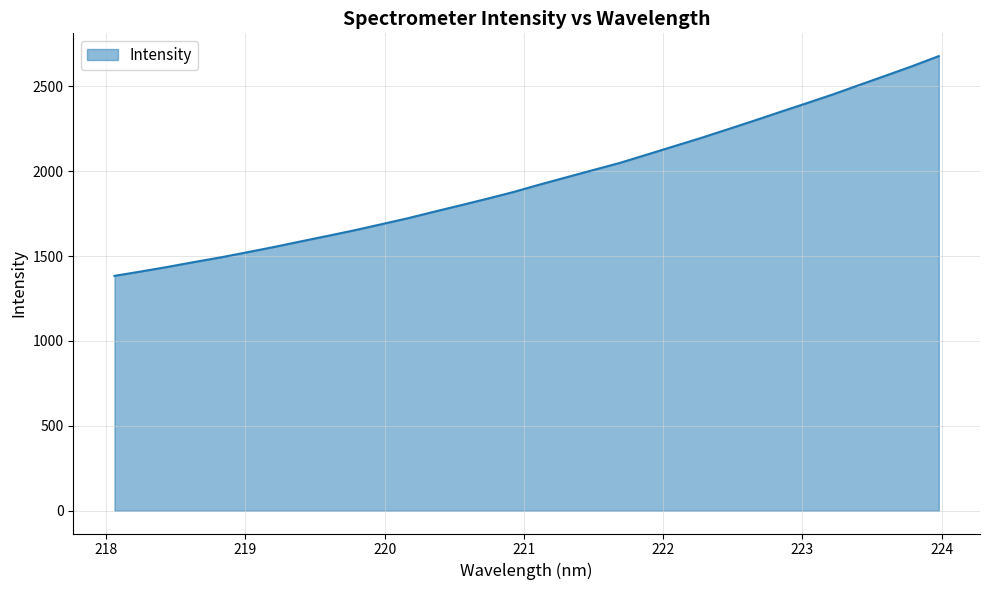

What is the smallest value displayed?

1383.4